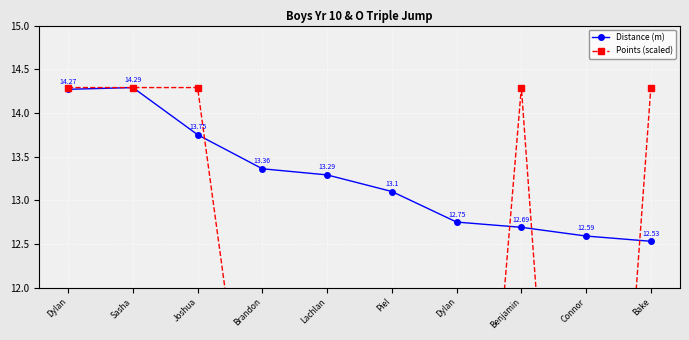

What is the label of the 1st point from the left?

Dylan